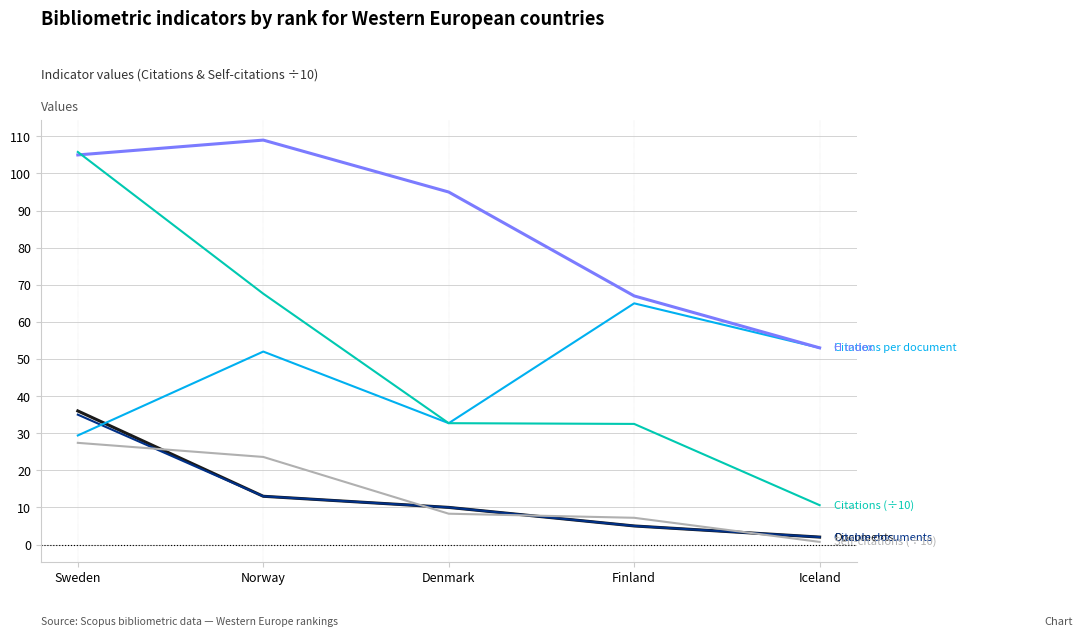

At which category is the sum across all series the highest?

Sweden